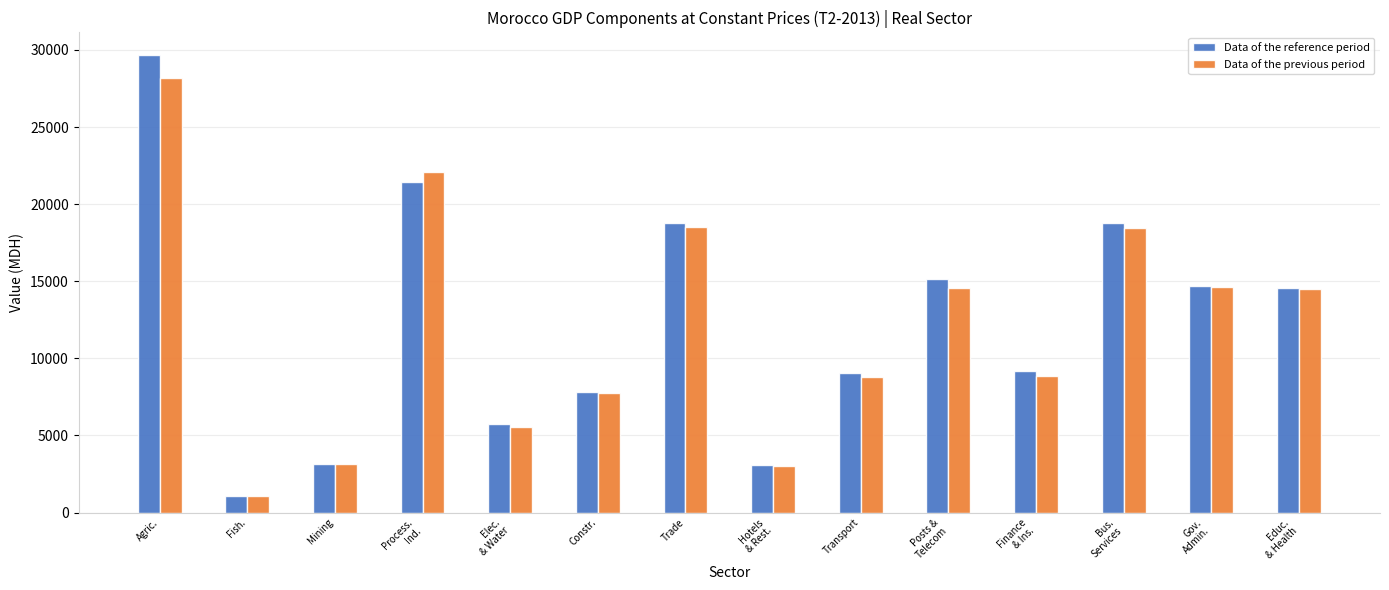

Are the bars horizontal?

No